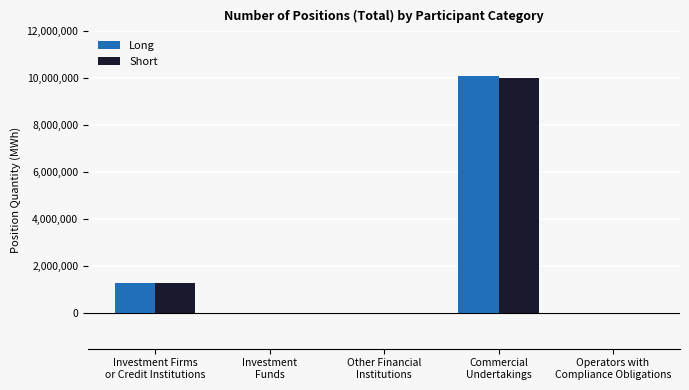

What is the greatest value displayed?

10107888